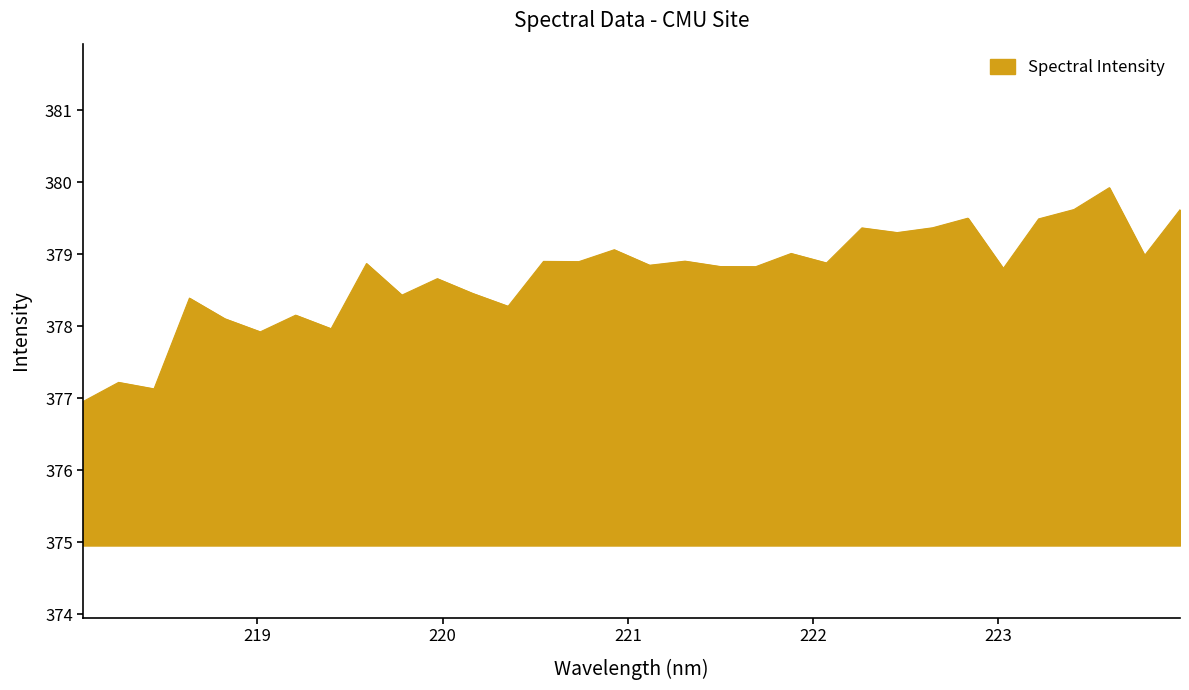

What is the greatest value displayed?

379.9